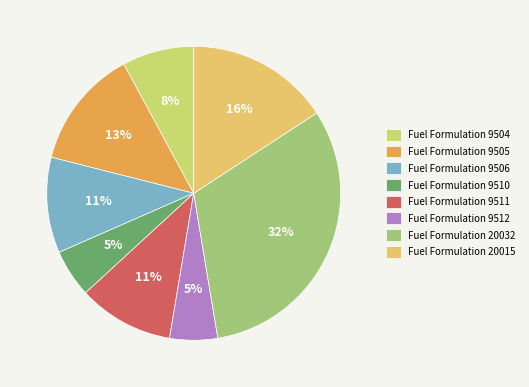

Which category has the smallest portion of the pie?

9510